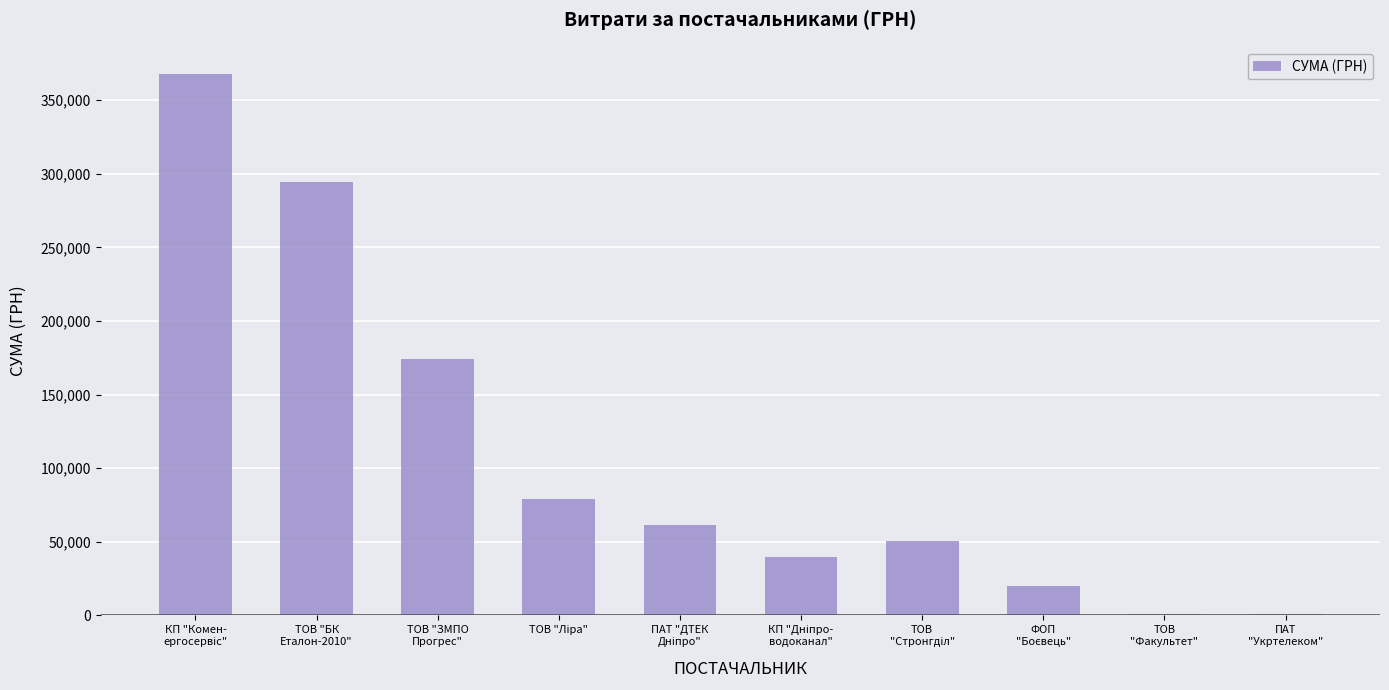

What is the greatest value displayed?

367851.7